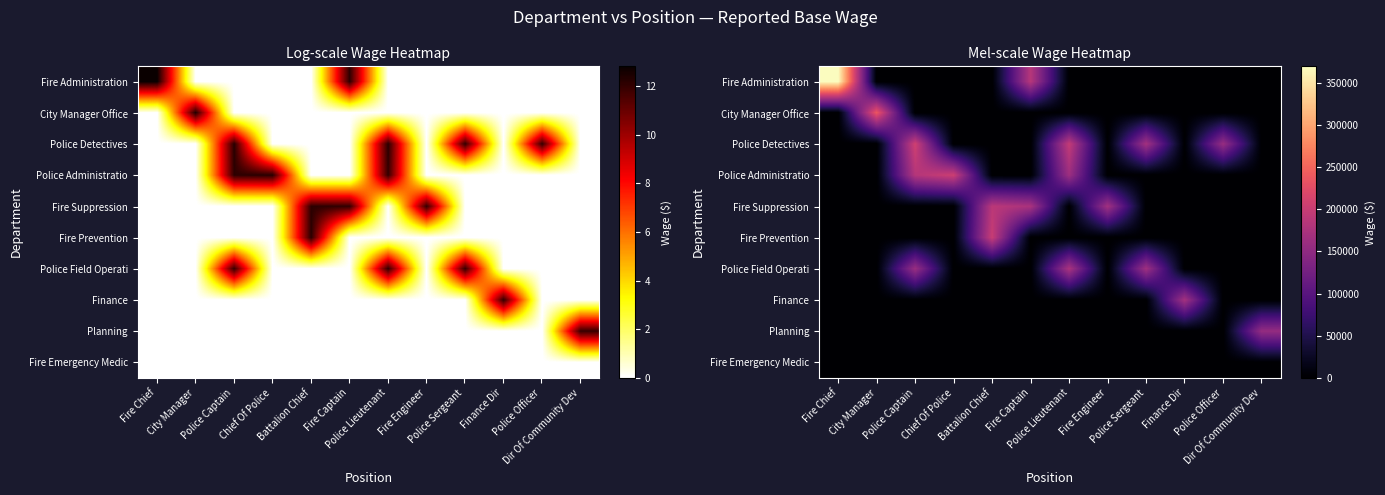

Between Police Captain and City Manager, which is larger?

Police Captain